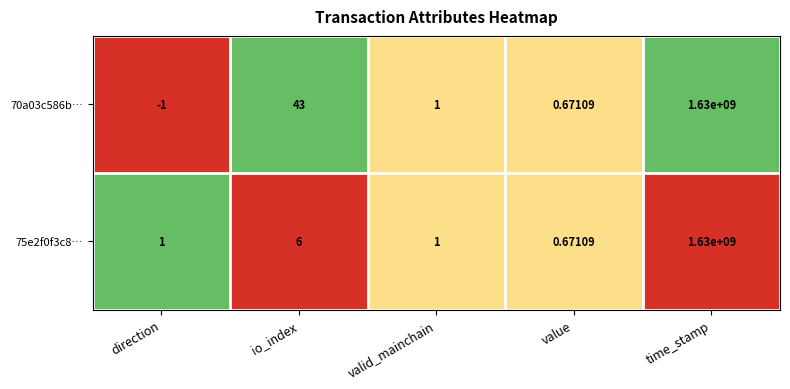

At which category does the chart reach its minimum across all series?

direction